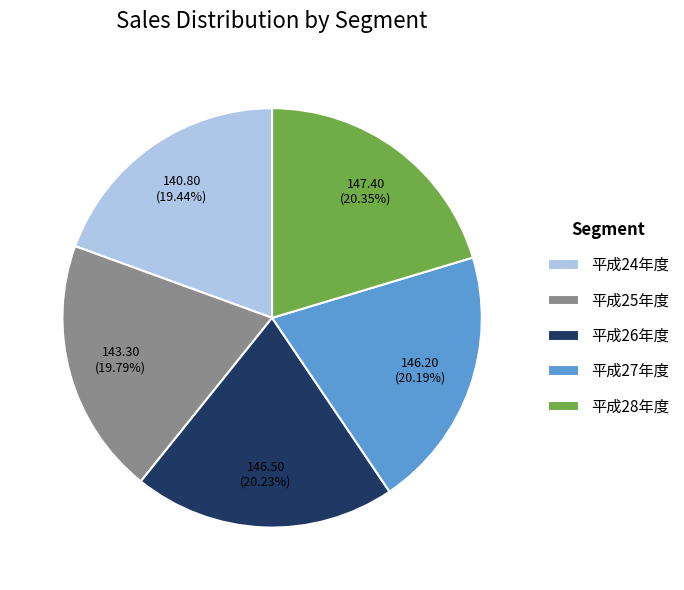

Is it true that 平成26年度 is 20% of the pie?

True